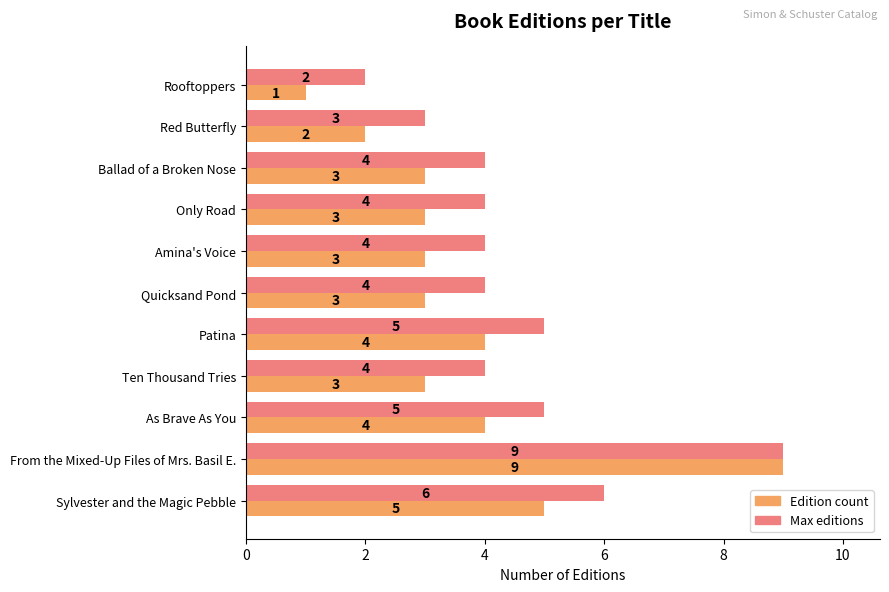

Which category has the highest value in the Max editions series?

From the Mixed-Up Files of Mrs. Basil E.